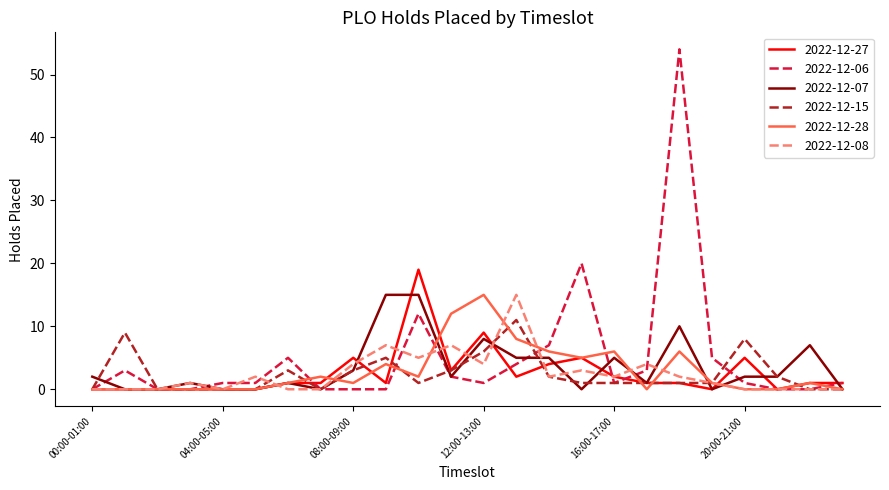

What is the sum of all 2022-12-27 values?

61